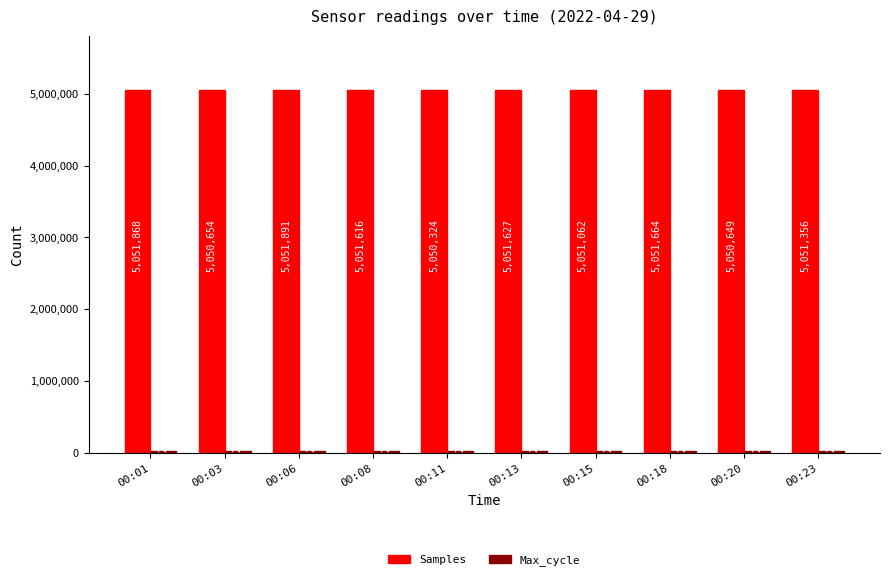

At which label does Samples first exceed 5051616?

00:01